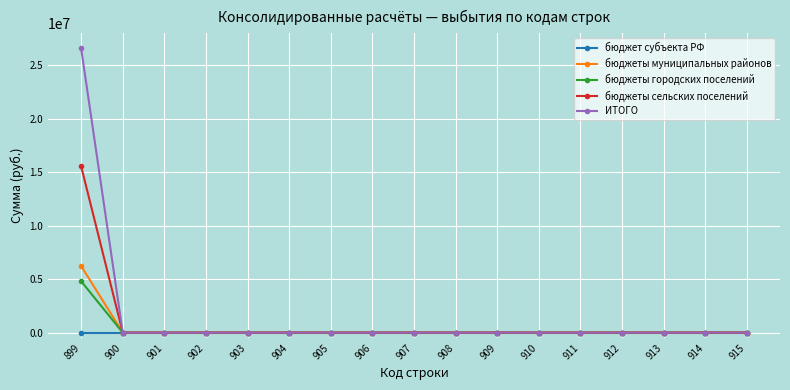

Which series has the largest total across all categories?

ИТОГО